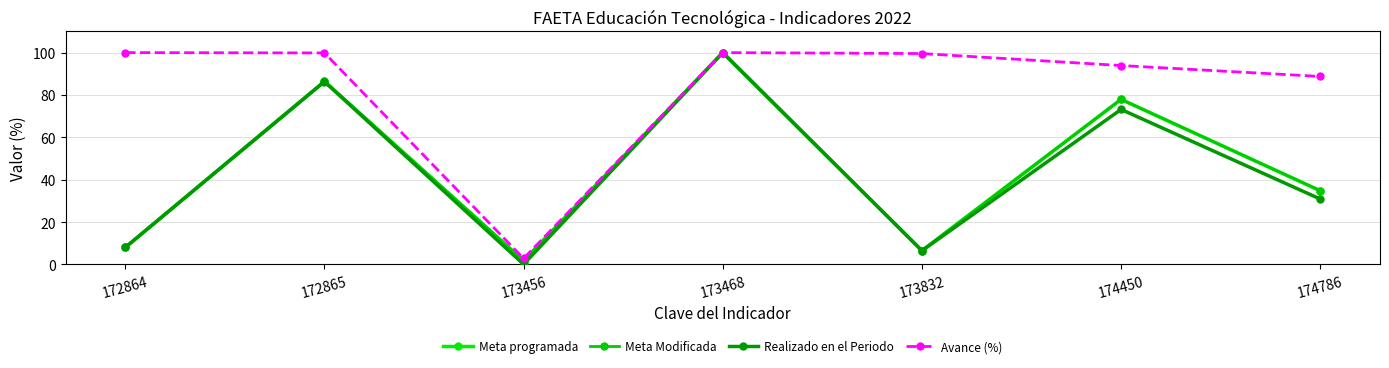

Reading left to right, list all the values displayed in this chart.

Meta programada: 8.0	86.4	1.7	100.0	6.5	77.9	34.8
Meta Modificada: 8.0	86.4	1.7	100.0	6.5	77.9	34.8
Realizado en el Periodo: 8.0	86.3	0.0	100.0	6.5	73.2	30.9
Avance (%): 100.0	99.8	2.8	100.0	99.6	93.9	88.7